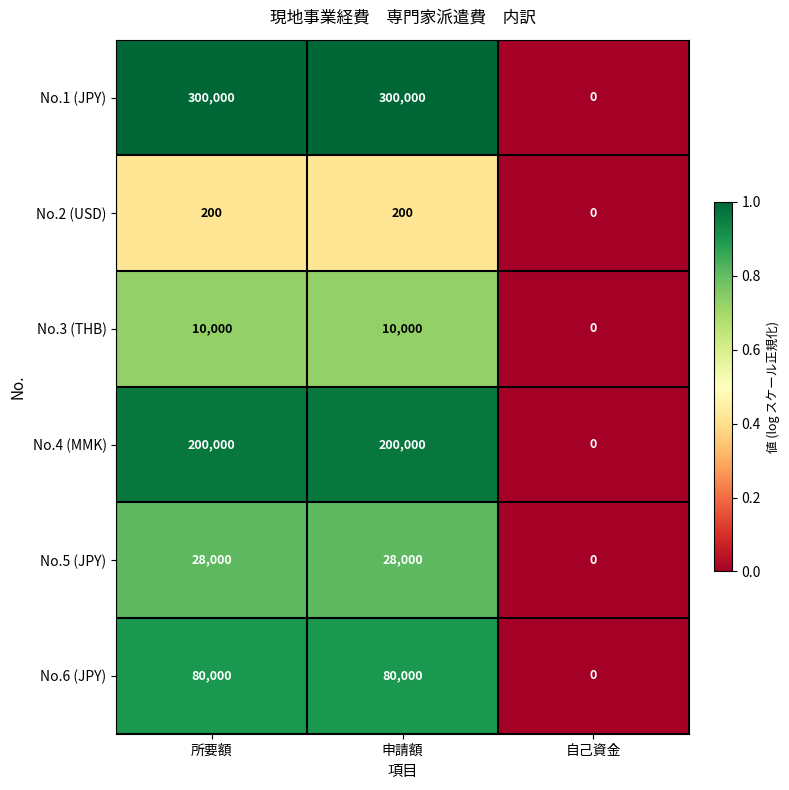

How many No.3 (THB) values are between 0 and 10000?

3